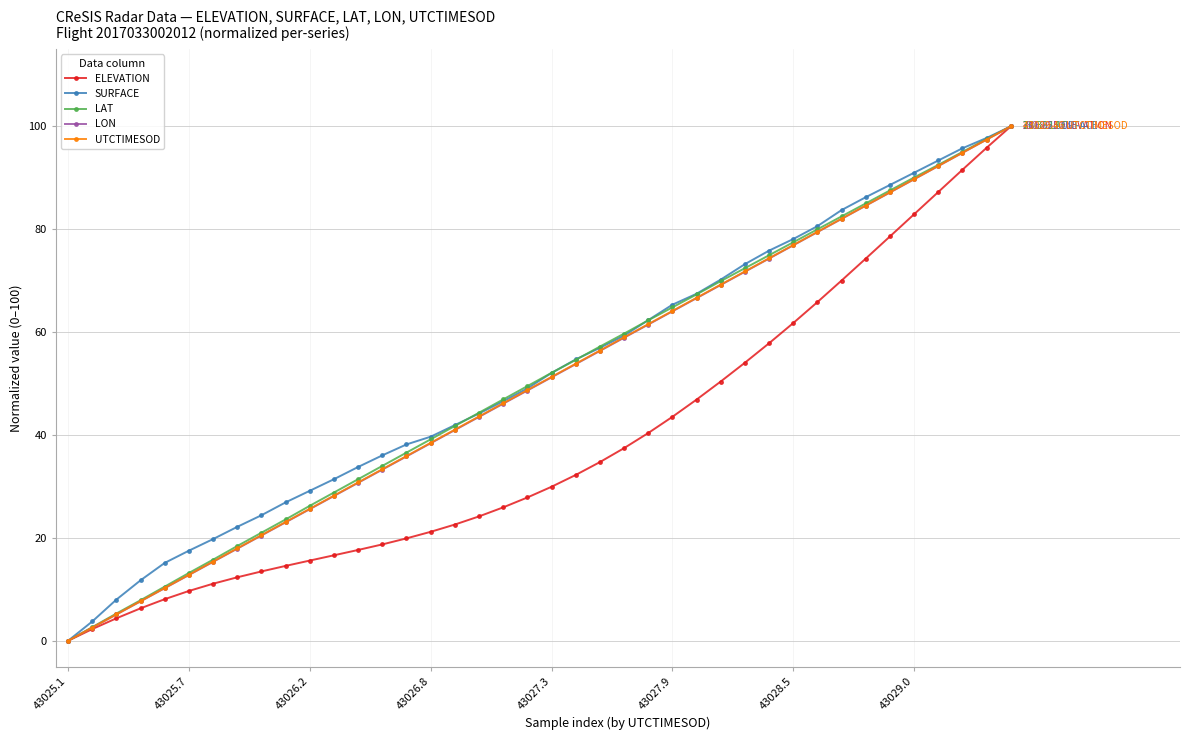

True or false: LON has more than 1 interior local peaks.

False